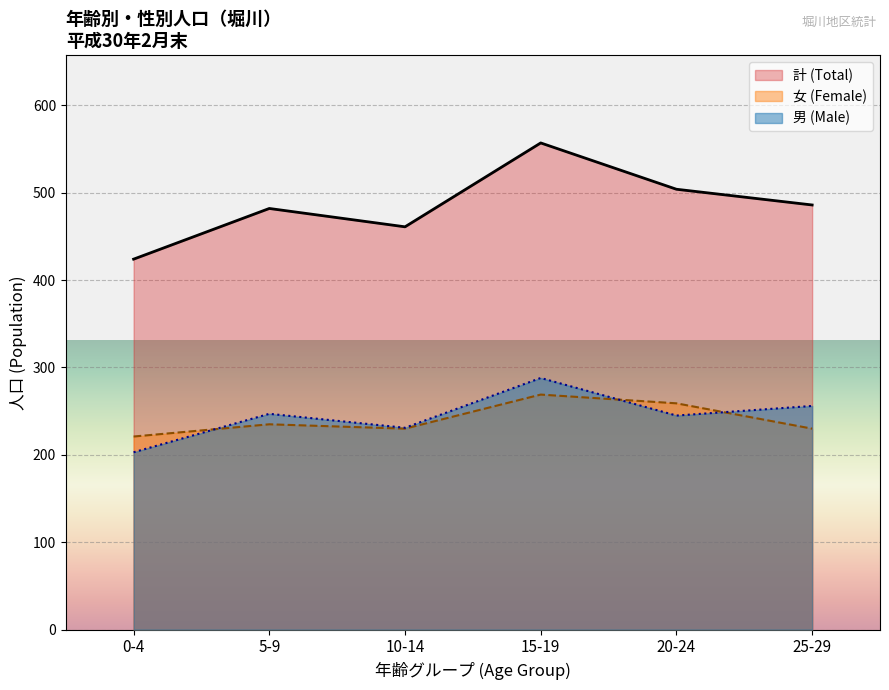

The value of 男 (Male) at 25-29 is 256. True or false?

True